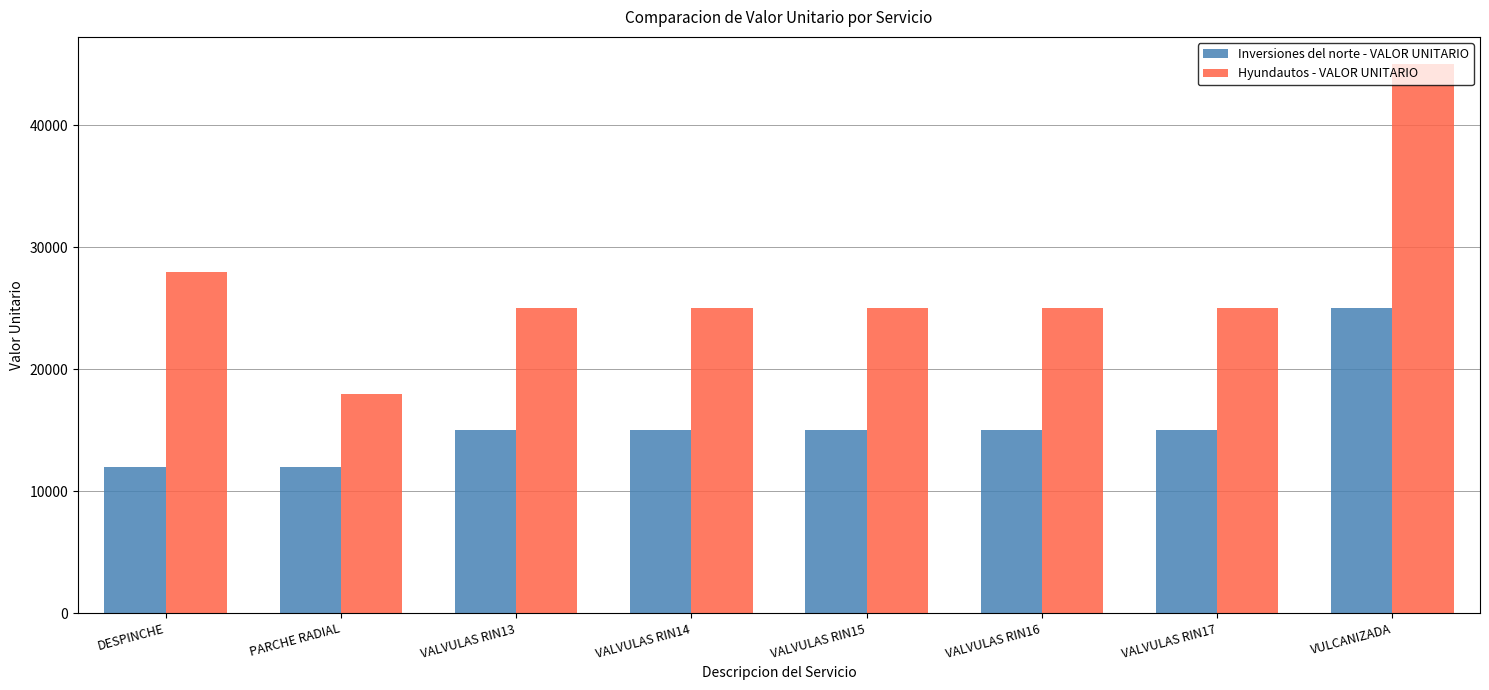

Is it true that Inversiones del norte - VALOR UNITARIO equals 15000 at VALVULAS RIN16?

True